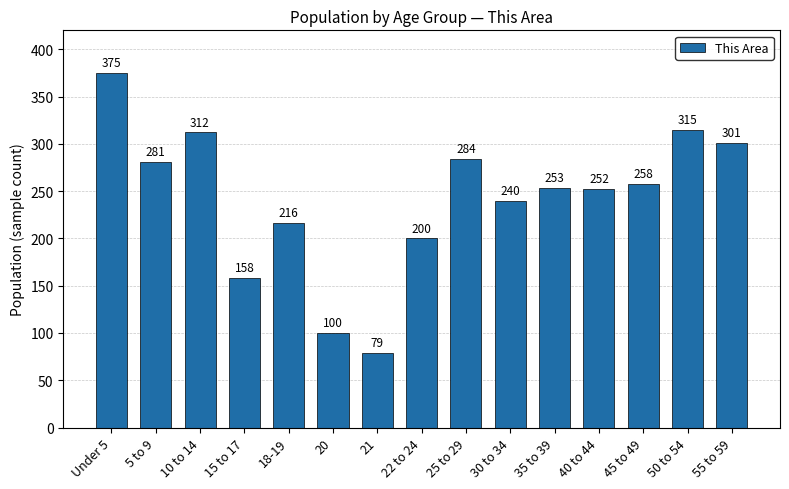

What is the value of the 14th bar from the left?

315